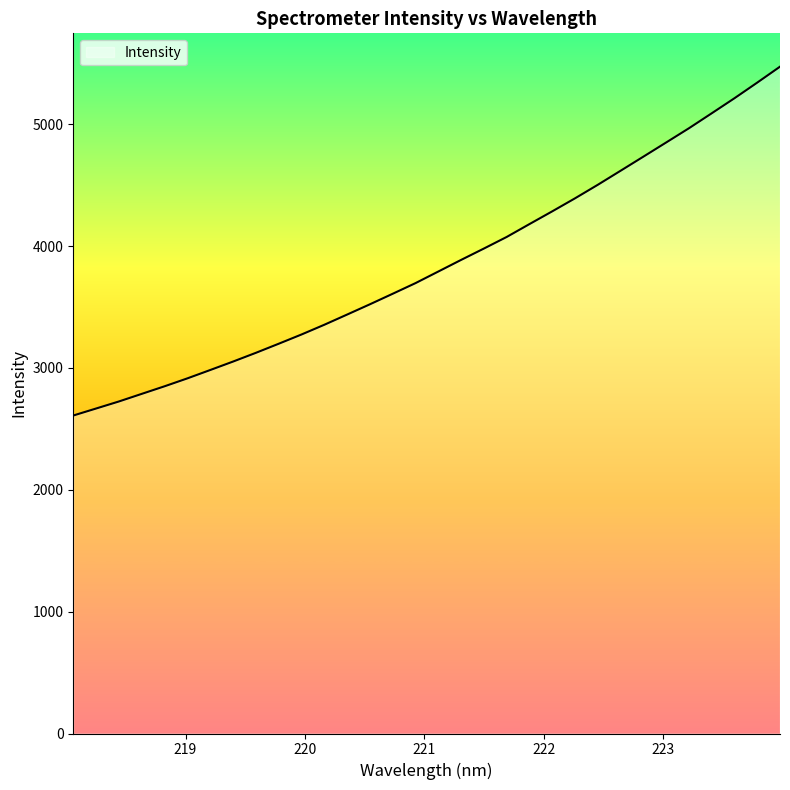

What is the difference between the maximum and minimum values?

2862.4